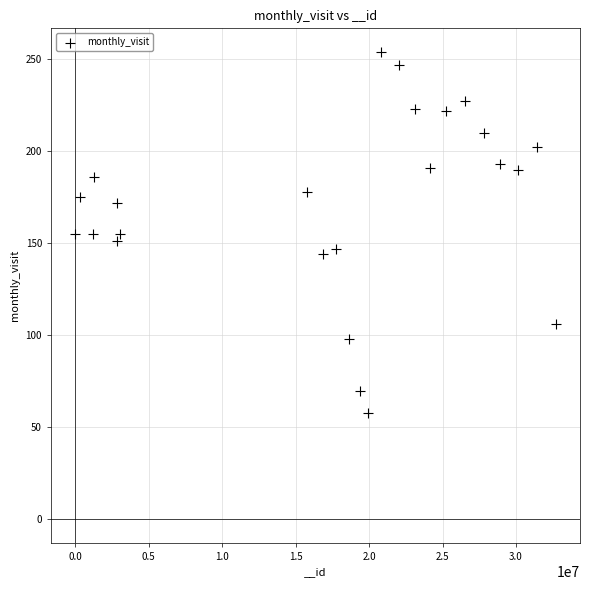

What is the range of Y values (max minus min)?

196